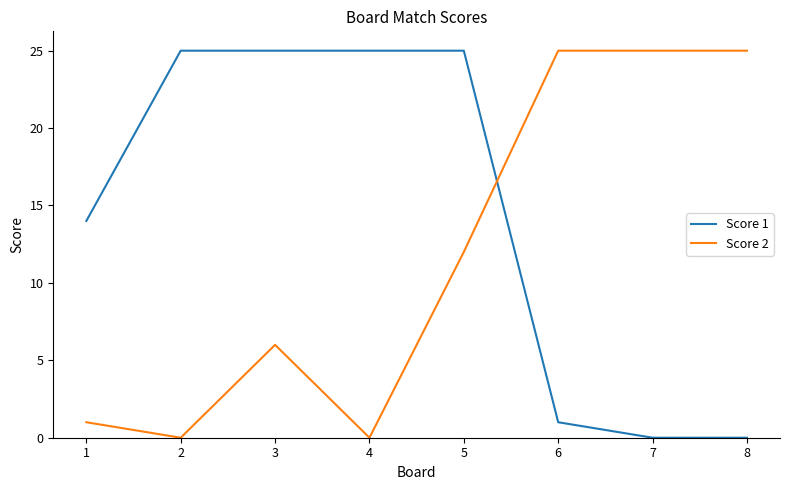

The Score 2 series shows 12 at 5. True or false?

True